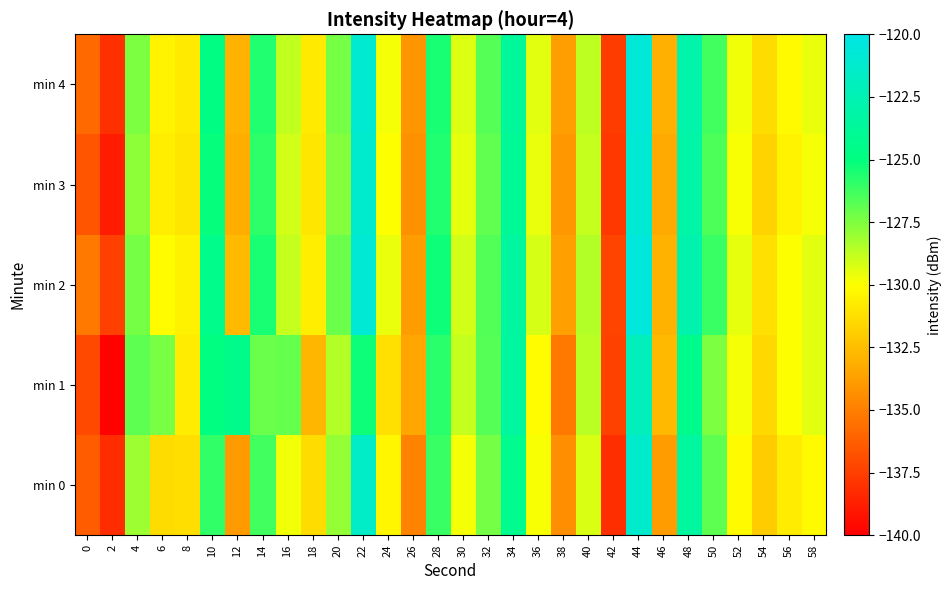

At which category does the chart reach its peak across all series?

44